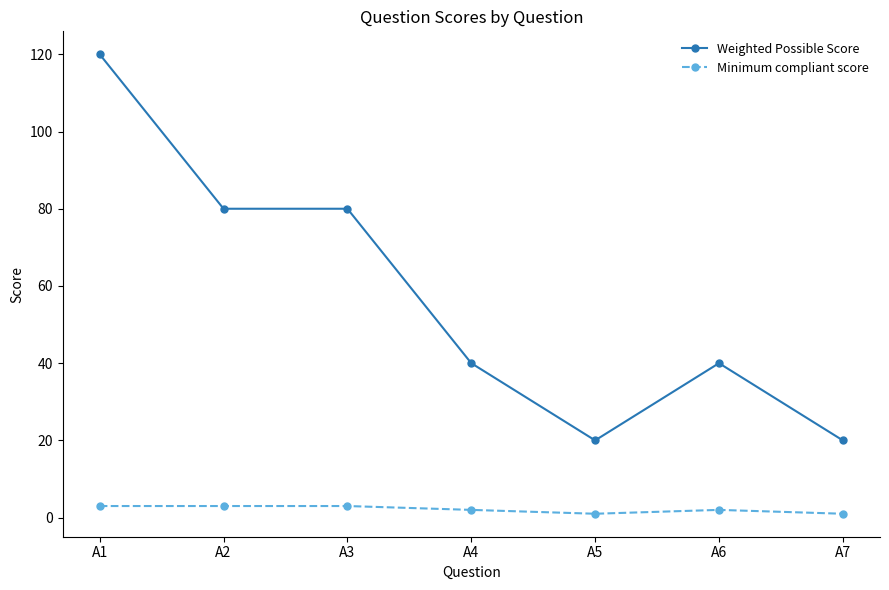

Is this an area chart (filled region under the line)?

No